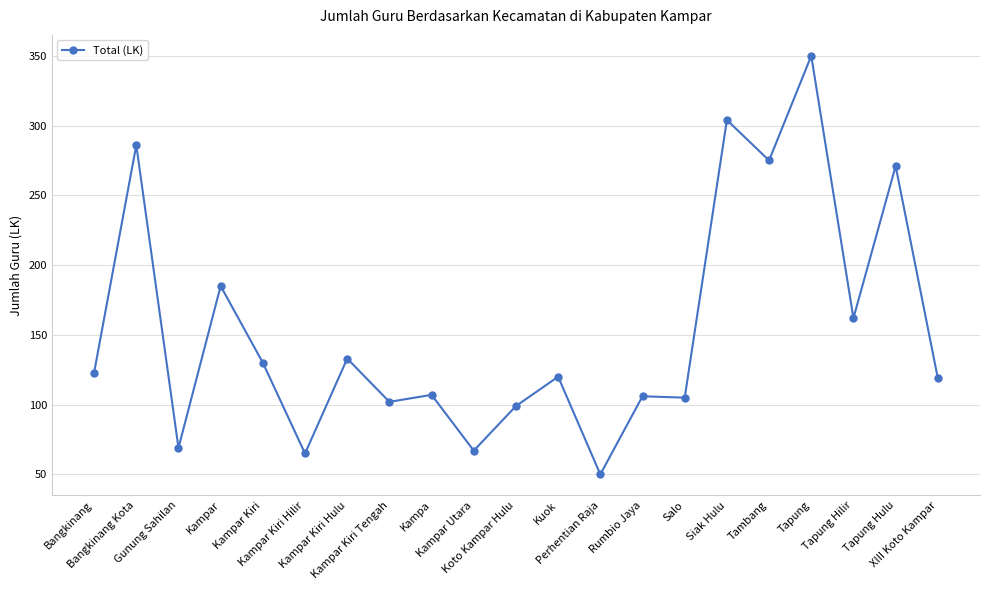

What position from the left is Koto Kampar Hulu?

11